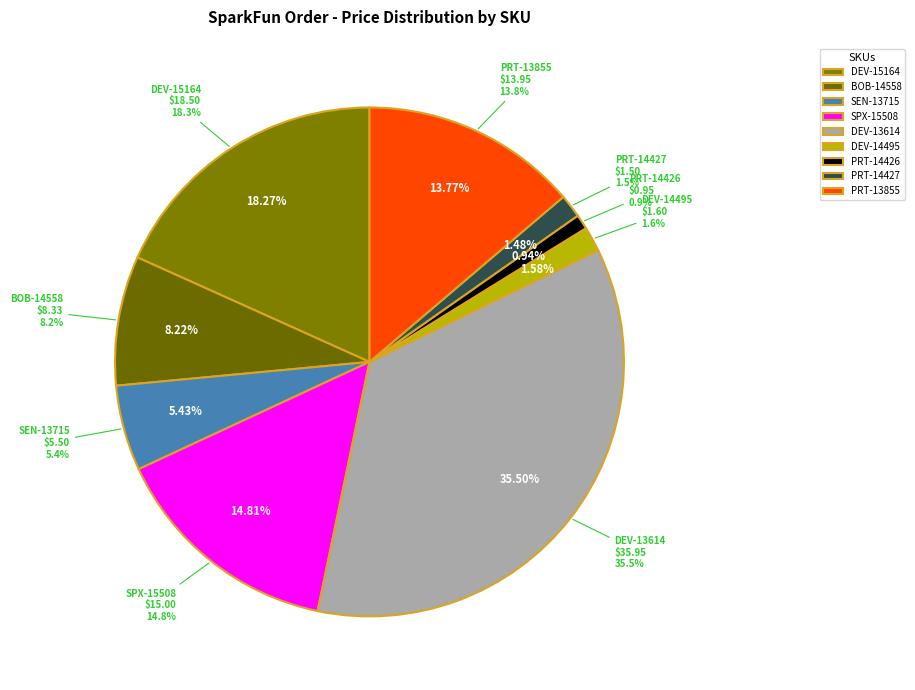

What is the change in value from SEN-13715 to PRT-13855?

+8.4